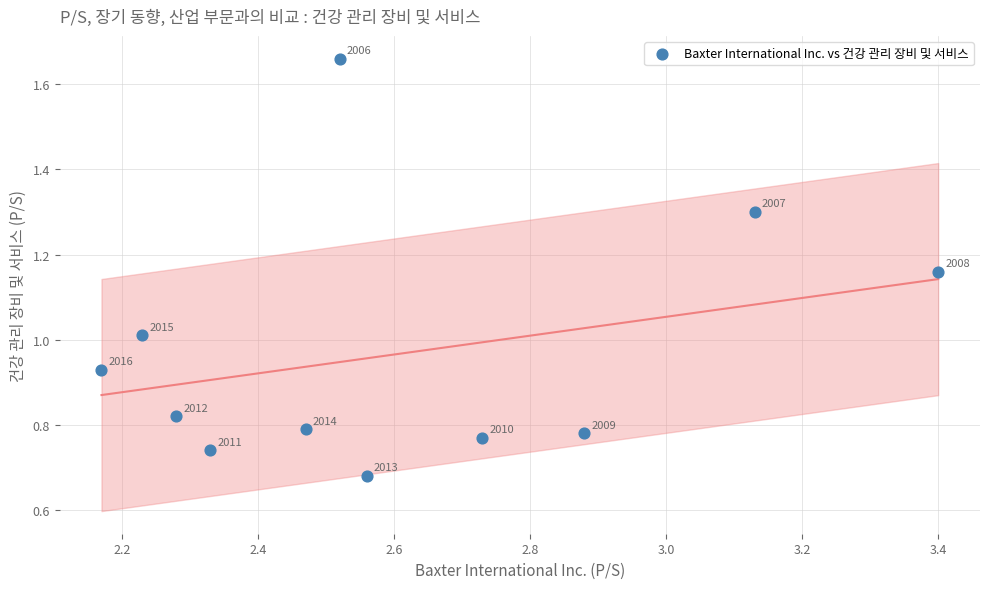

What is the range of Y values (max minus min)?

1.0